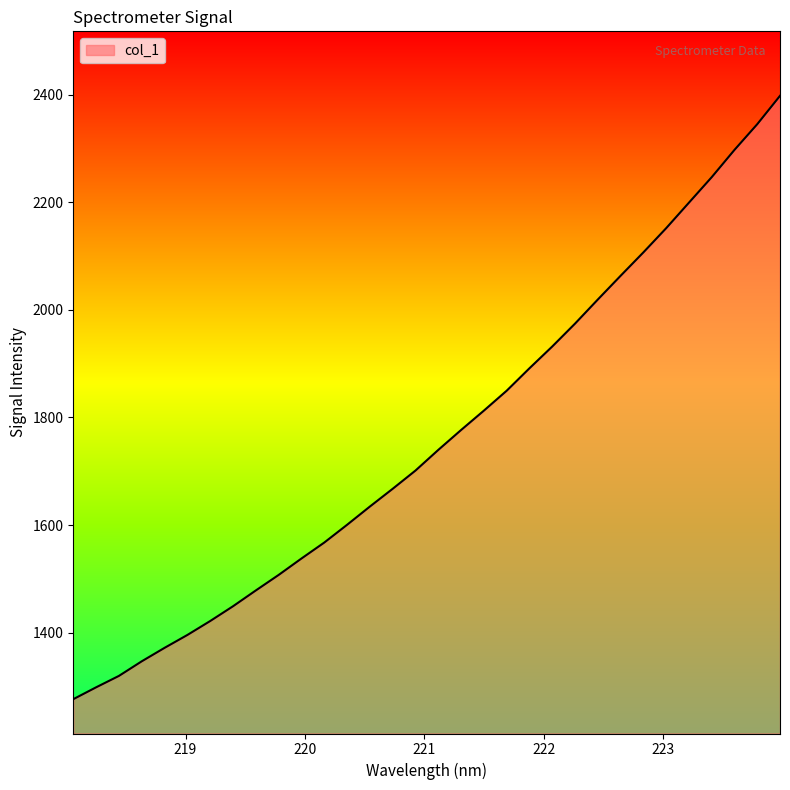

What is the maximum value shown in the chart?

2398.1